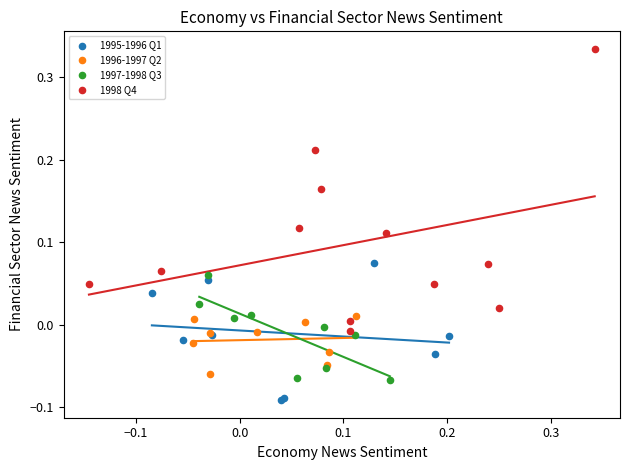

What are all the series names shown in the legend?

1995-1996 Q1, 1996-1997 Q2, 1997-1998 Q3, 1998 Q4